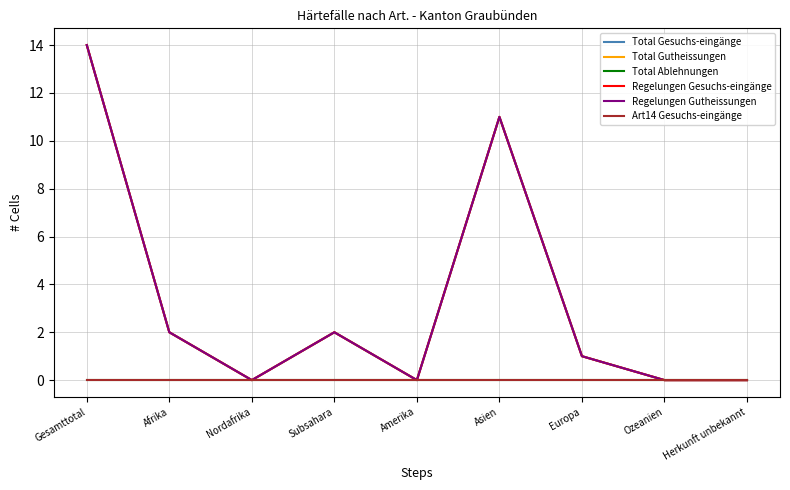

Does the chart display data point markers on the line(s)?

No